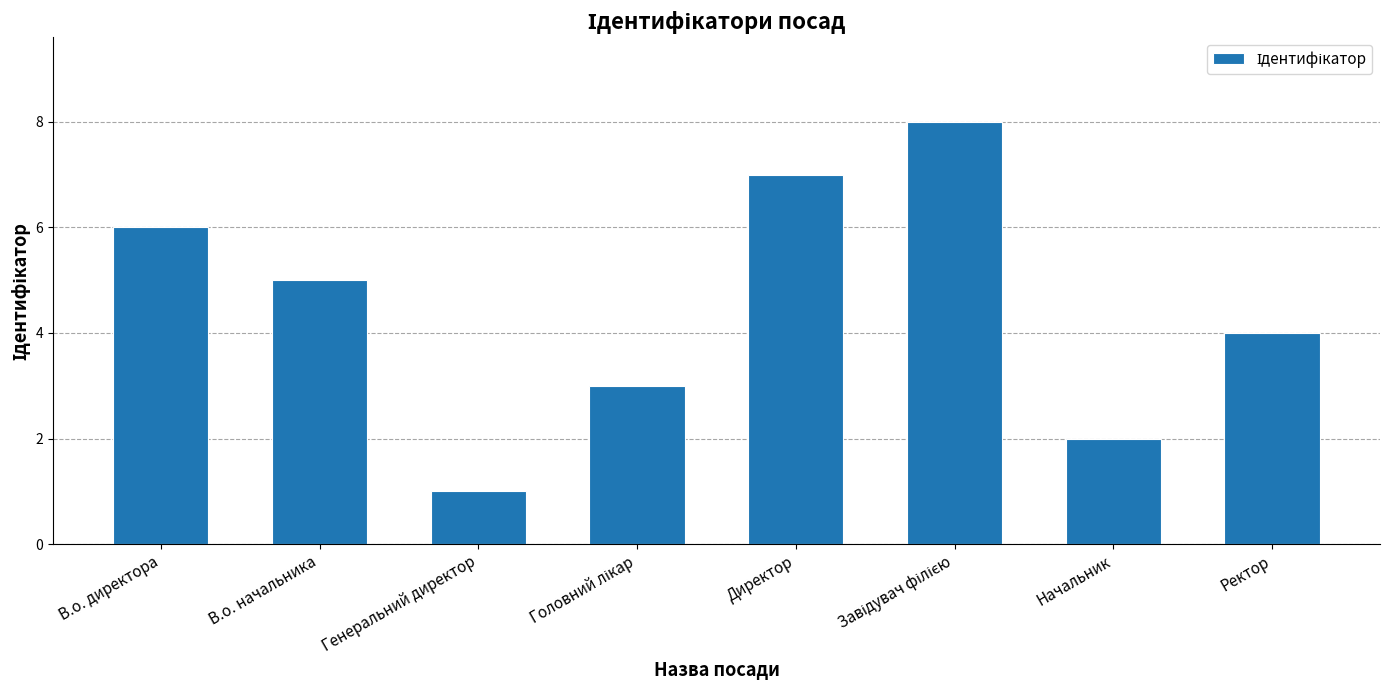

Reading left to right, transcribe all the data shown in this chart.

6	5	1	3	7	8	2	4